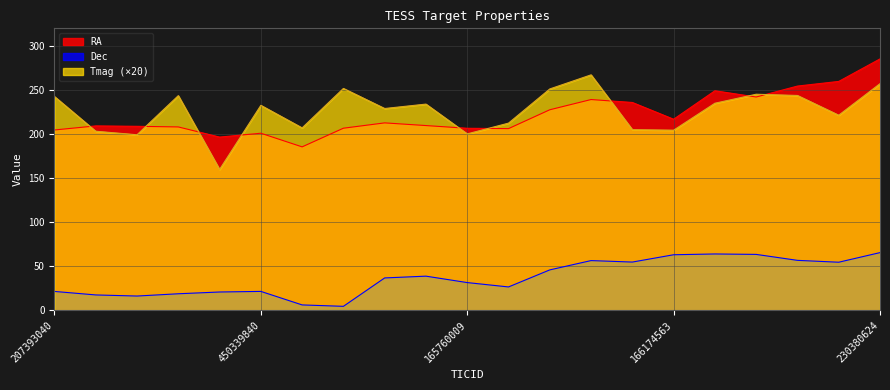

Rank the categories by RA value from lowest to highest.

377188233, 347363984, 450339840, 207393040, 199501350, 165760009, 392918785, 98463625, 72596884, 409370643, 23794809, 399787330, 166174563, 233641025, 243249237, 161821669, 219739642, 198238736, 199715706, 462618807, 230380624